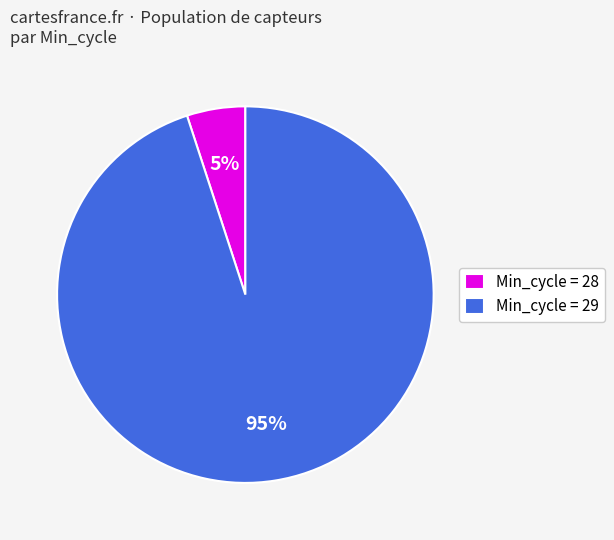

Do Min_cycle = 29 and Min_cycle = 28 together represent more than half of the pie?

Yes